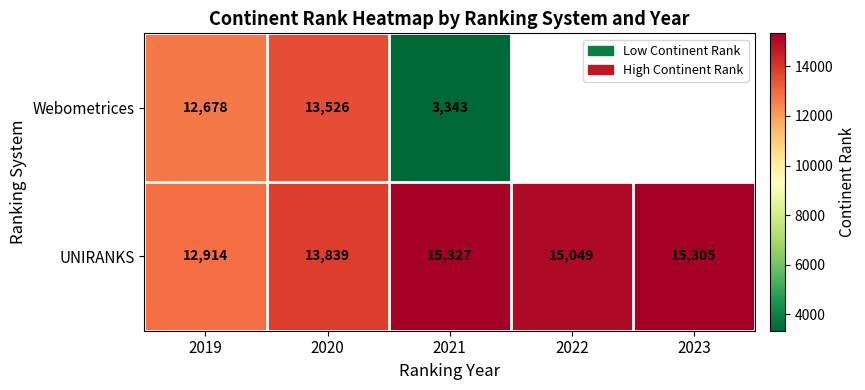

What is the maximum value shown in the chart?

15327.0